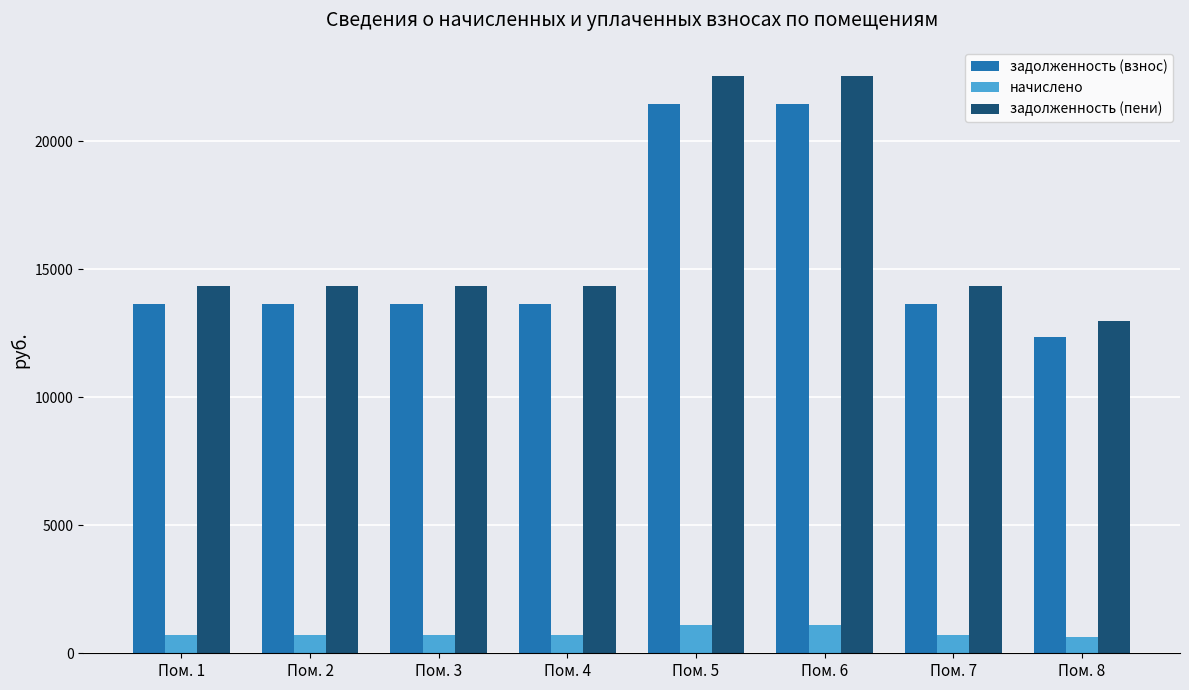

Which series has the largest range (max minus min)?

задолженность (пени)